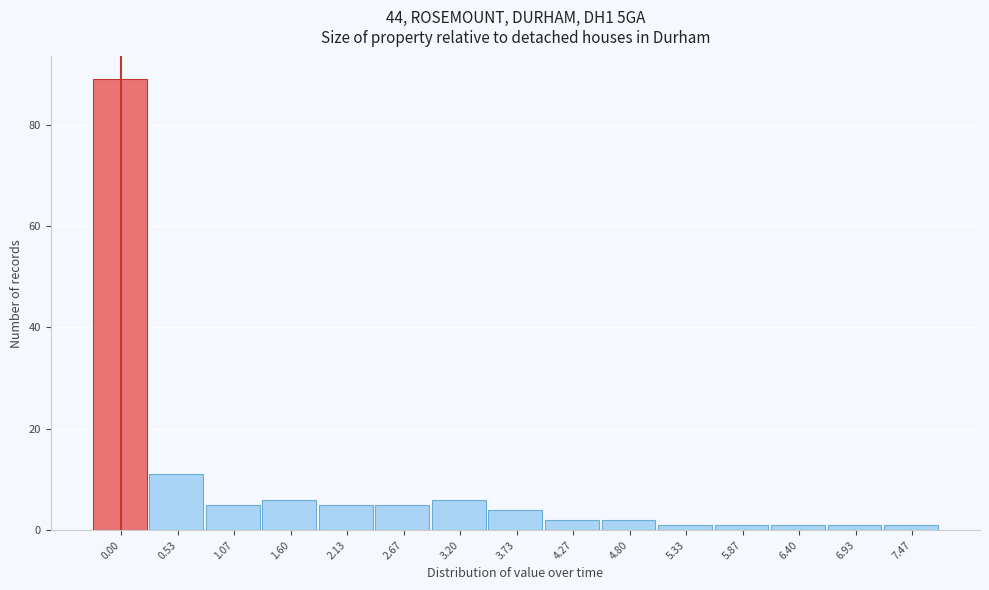

Reading left to right, transcribe all the data shown in this chart.

0.00=89	0.53=11	1.07=5	1.60=6	2.13=5	2.67=5	3.20=6	3.73=4	4.27=2	4.80=2	5.33=1	5.87=1	6.40=1	6.93=1	7.47=1